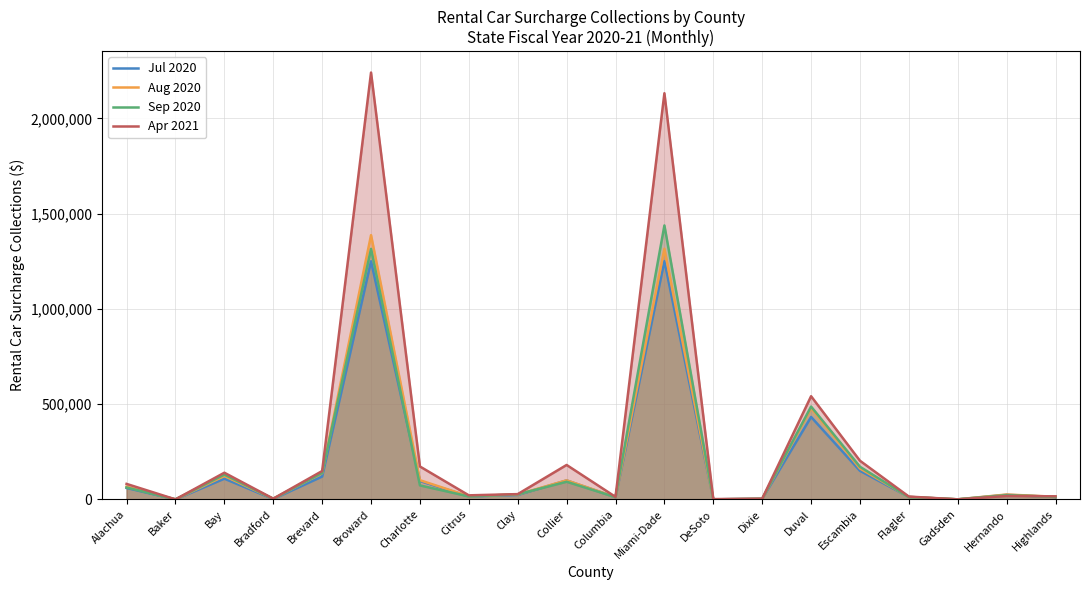

List the series in order of their peak value, highest first.

Apr 2021, Sep 2020, Aug 2020, Jul 2020